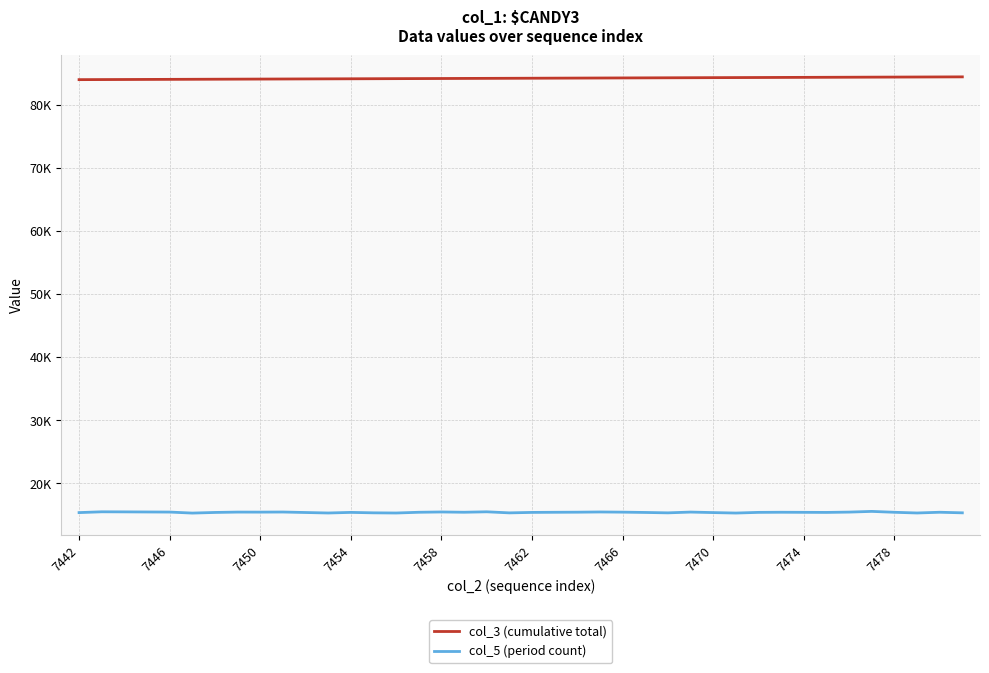

What is the maximum value shown in the chart?

84398